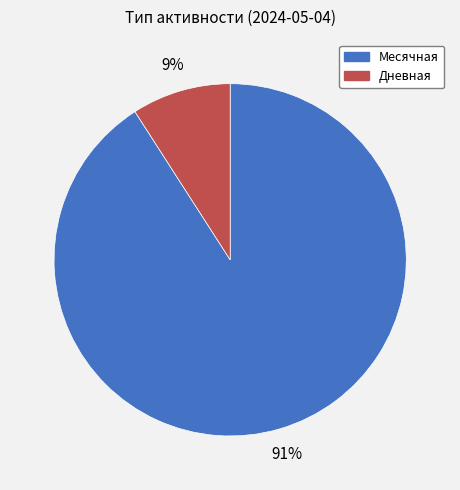

Rank the categories by value from lowest to highest.

Дневная, Месячная